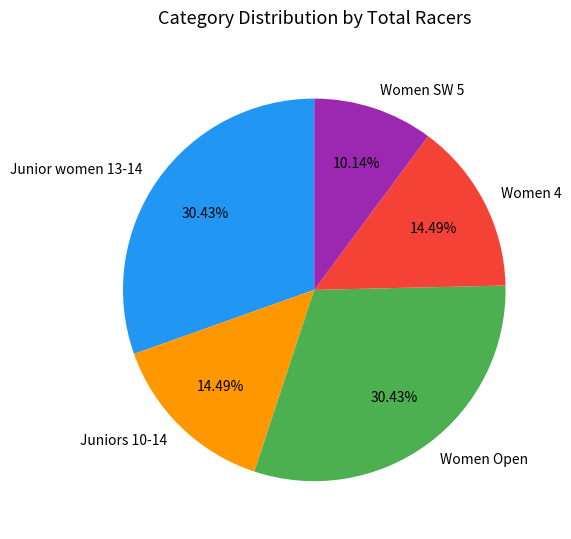

How many slices are in this pie chart?

5